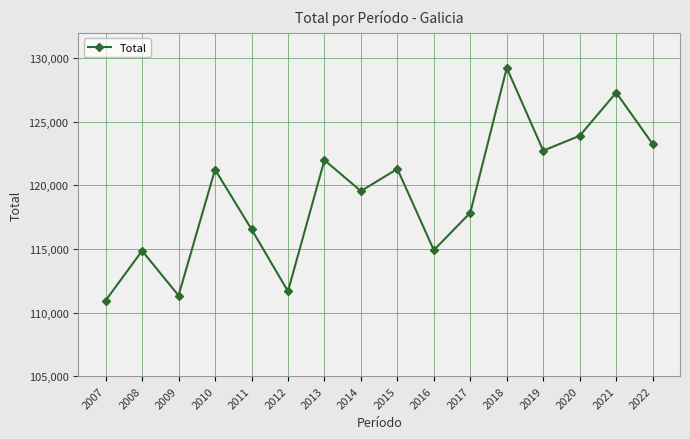

What is the change in value from 2013 to 2019?

+743